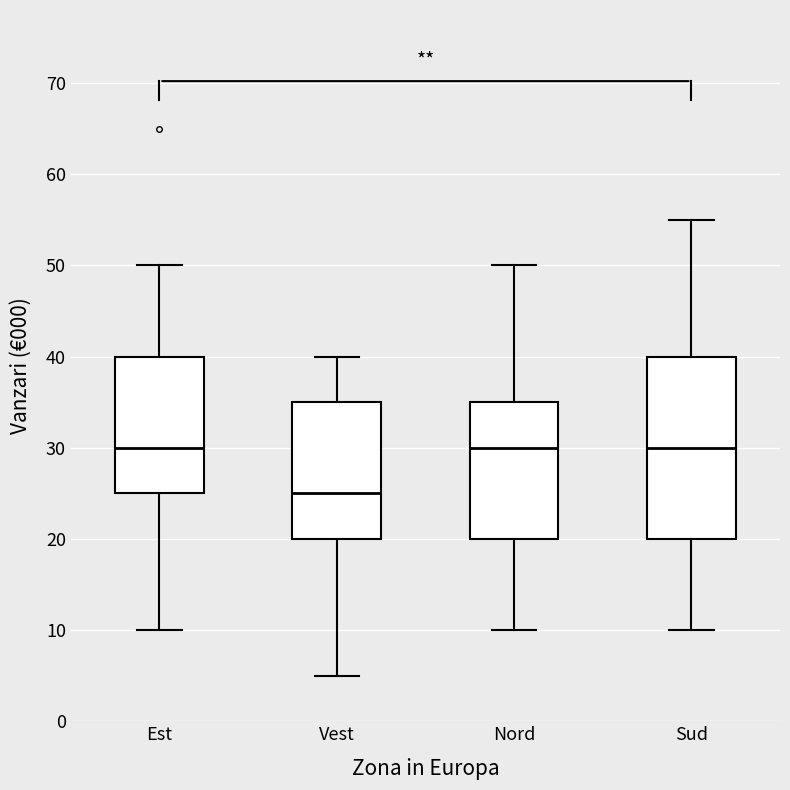

Reading left to right, read every box against the y-axis: the position of its median line, the range the box covers, and the ends of its whiskers. The values are not printed on the chart, so give them approximately, as read against the axis.

Est: median 30, box 25 to 40, whiskers 10 to 50
Vest: median 25, box 20 to 35, whiskers 5 to 40
Nord: median 30, box 20 to 35, whiskers 10 to 50
Sud: median 30, box 20 to 40, whiskers 10 to 55